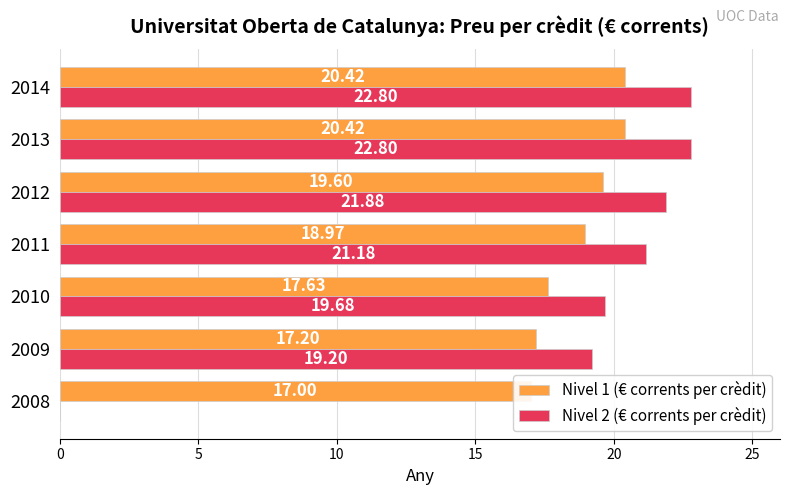

How many data points in Nivel 1 (€ corrents per crèdit) are less than 18?

3